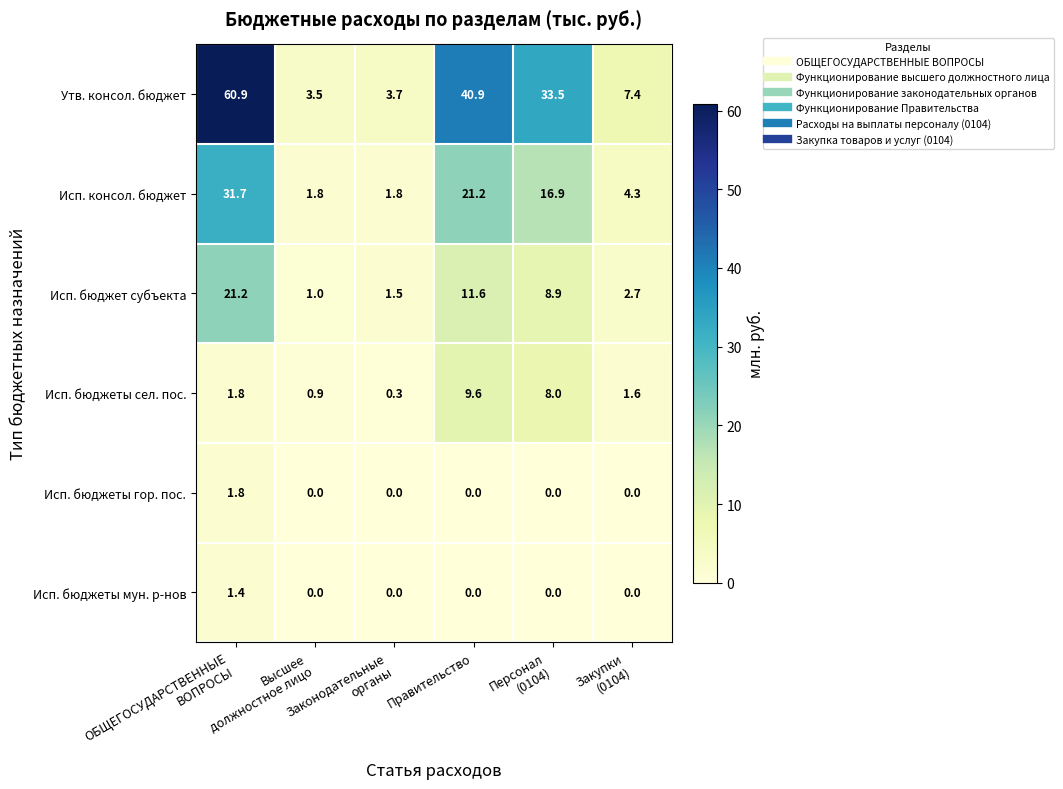

What is the sum of all Утв. консол. бюджет values?

149.9